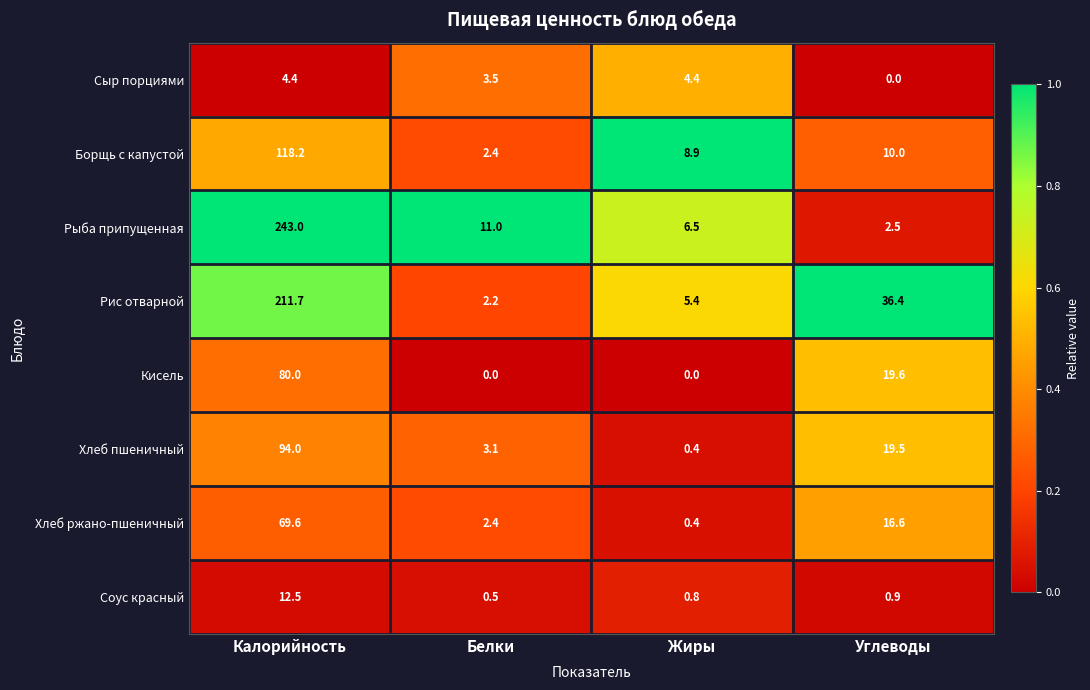

Rank the categories by Соус красный value from lowest to highest.

Белки, Жиры, Углеводы, Калорийность